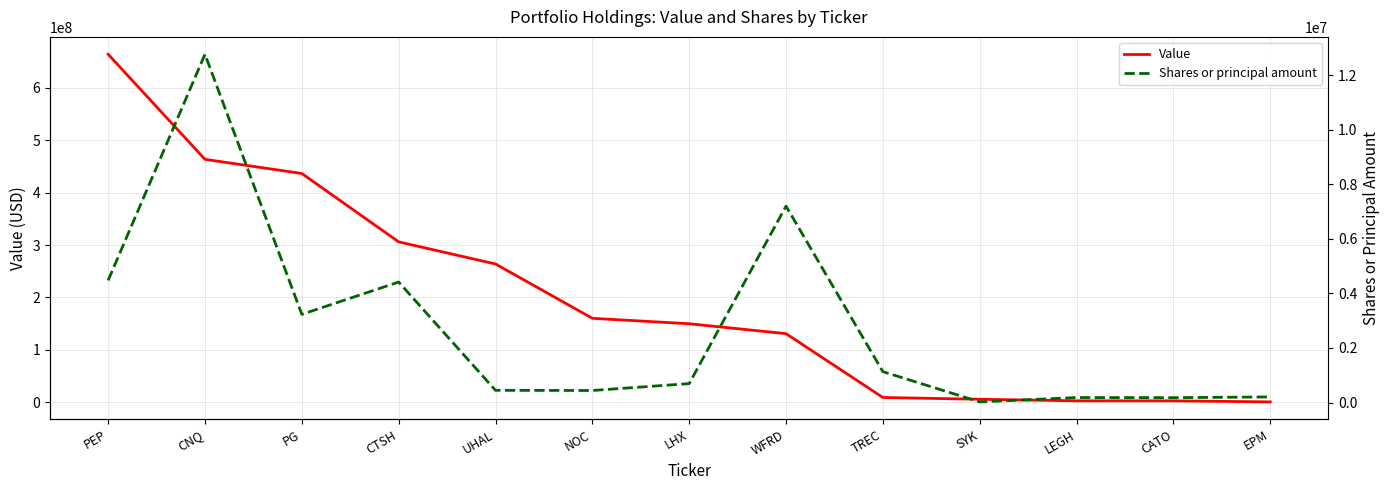

At PEP, list the series in order from smallest to largest.

Shares or principal amount, Value